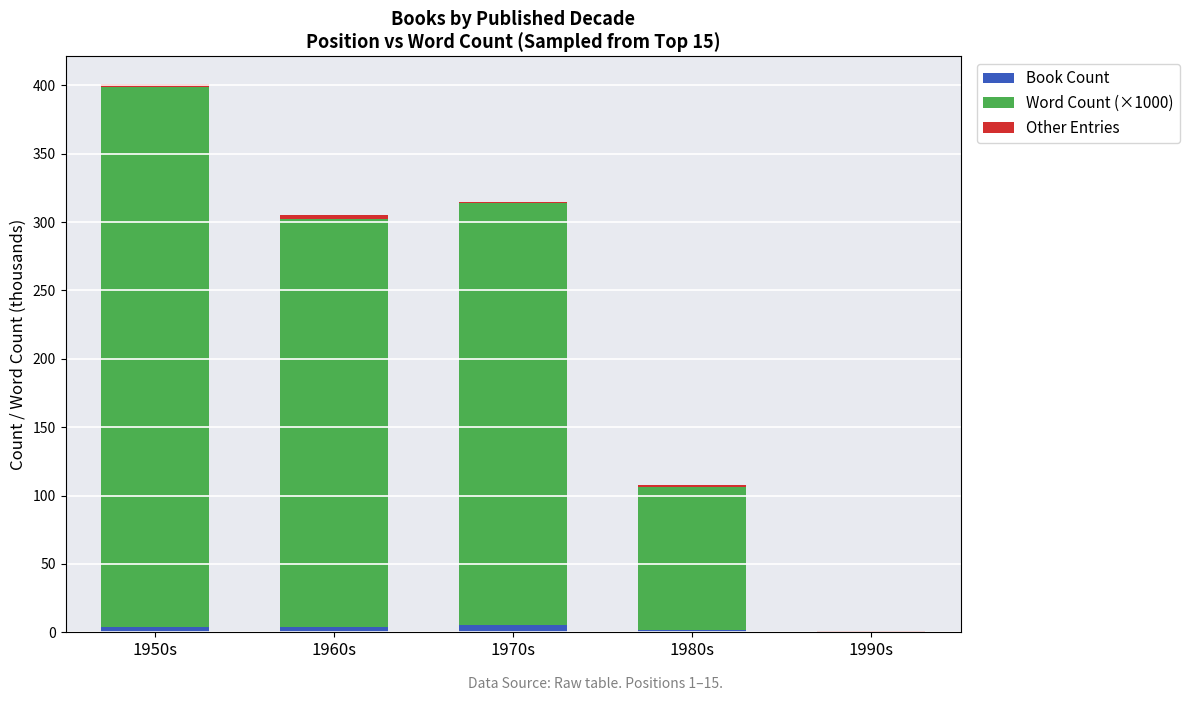

The Book Count series shows 5 at 1970s. True or false?

True